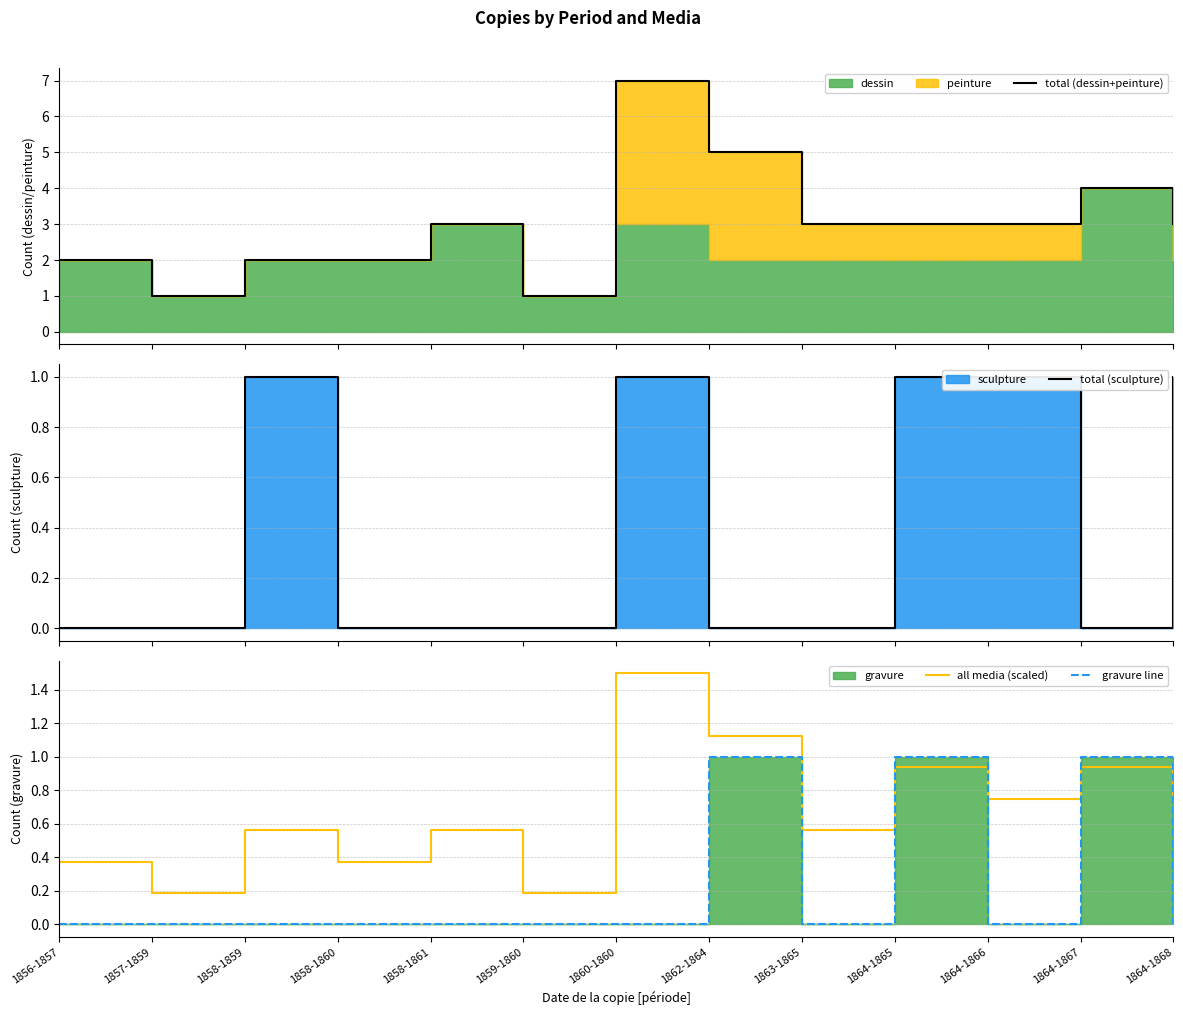

What is the spread (max minus min) of values at 1863-1865?

3.0